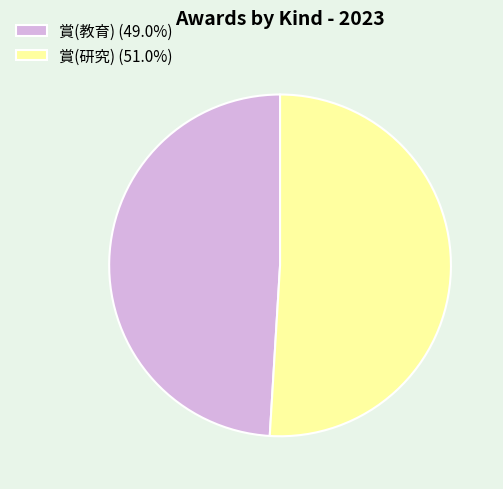

Is the sum of 賞(教育) and 賞(研究) greater than half?

Yes